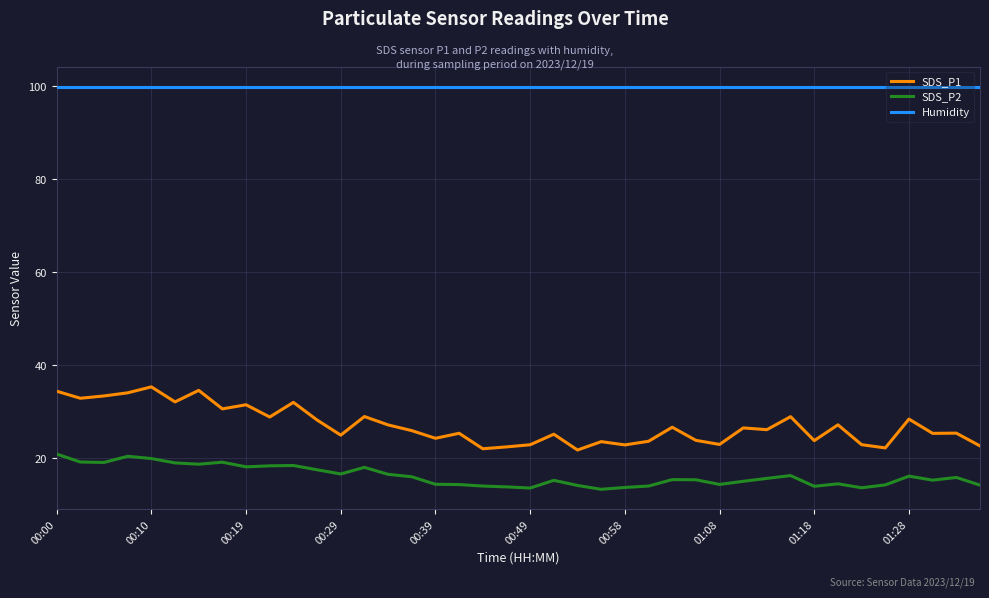

Which series has the largest total across all categories?

Humidity